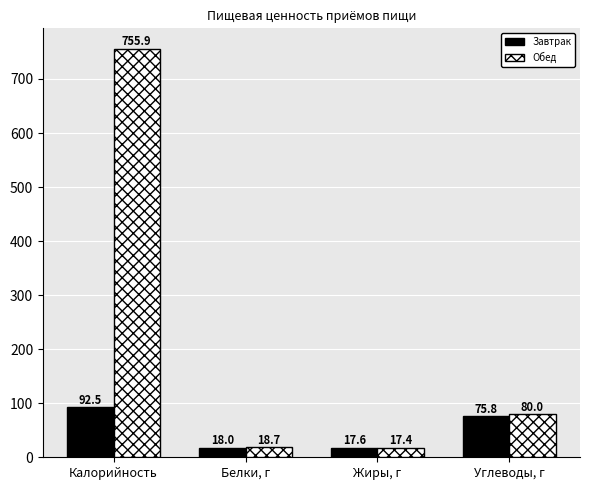

Between Жиры, г and Углеводы, г, which series saw the biggest shift?

Обед